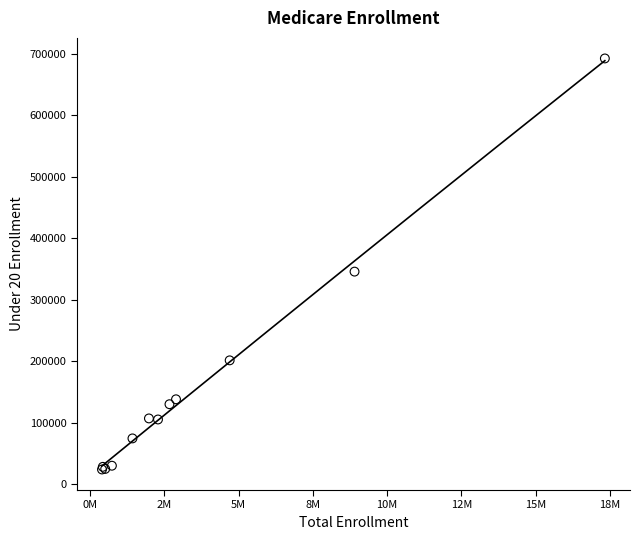

What Y value in the scatter plot is closest to 358314?

345856